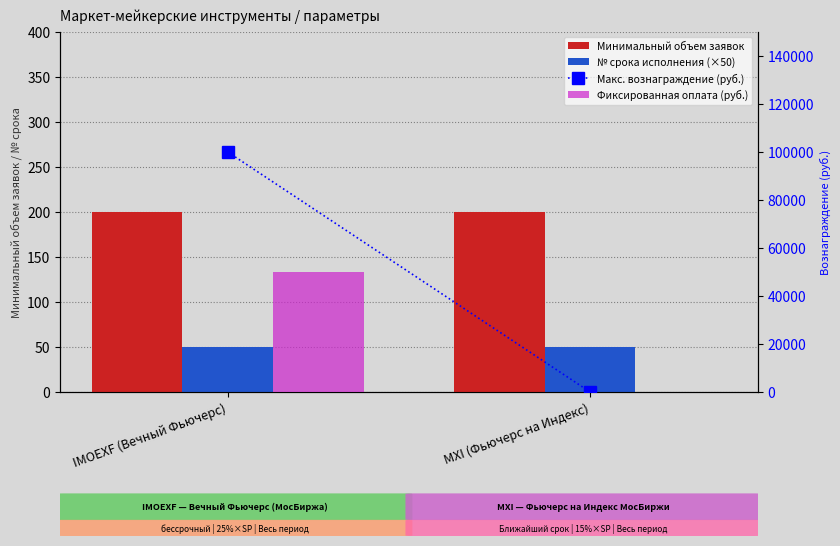

Reading left to right, what are all the values shown in this chart?

Минимальный объем заявок: 200	200
№ срока исполнения (×50): 50	50
Макс. вознаграждение (руб.): 100000	0
Фиксированная оплата (руб.): 50000	0